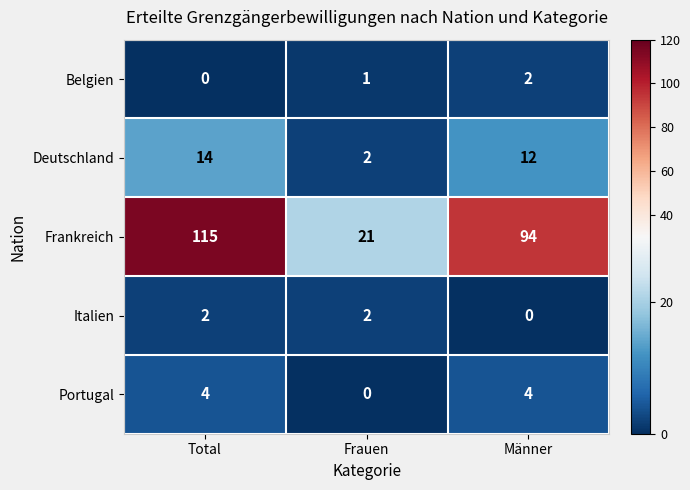

What is the difference between the maximum and minimum values in the Deutschland series?

12